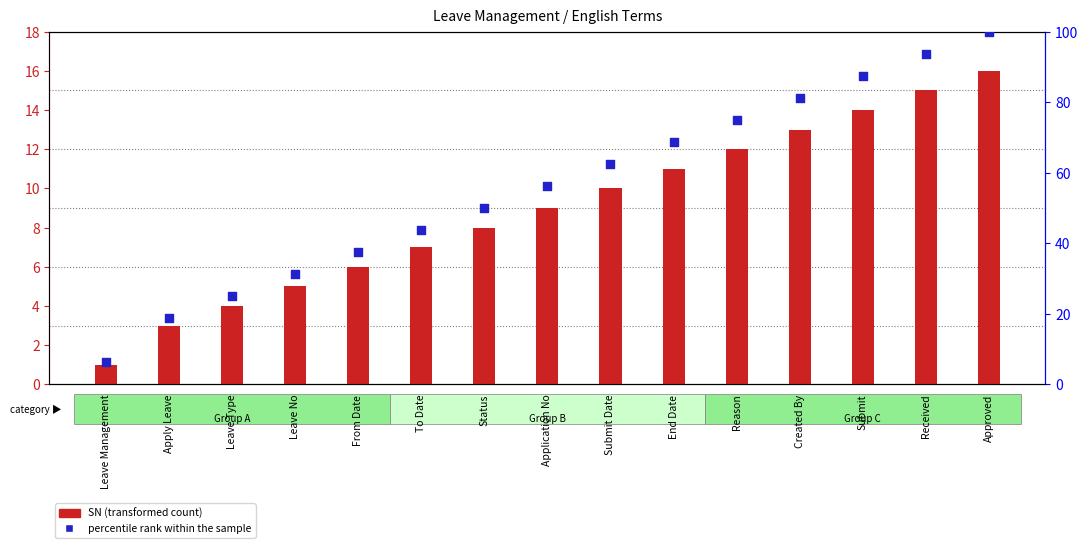

At how many categories does at least one series exceed 79?

4